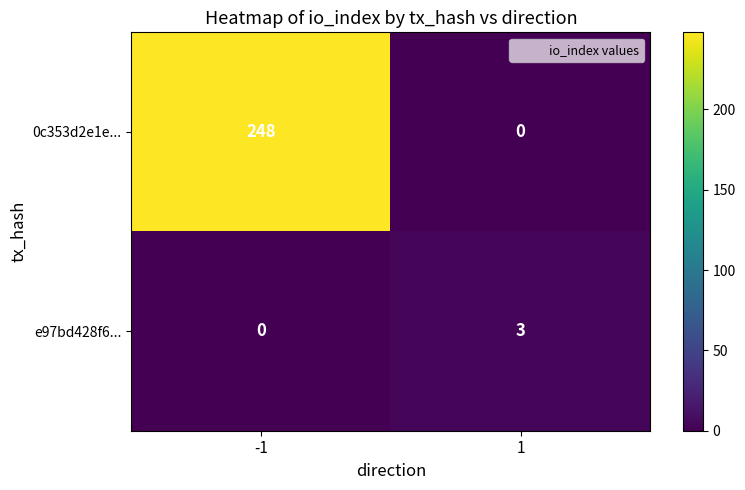

What is the approximate value of 0c353d2e1e... at -1?

248